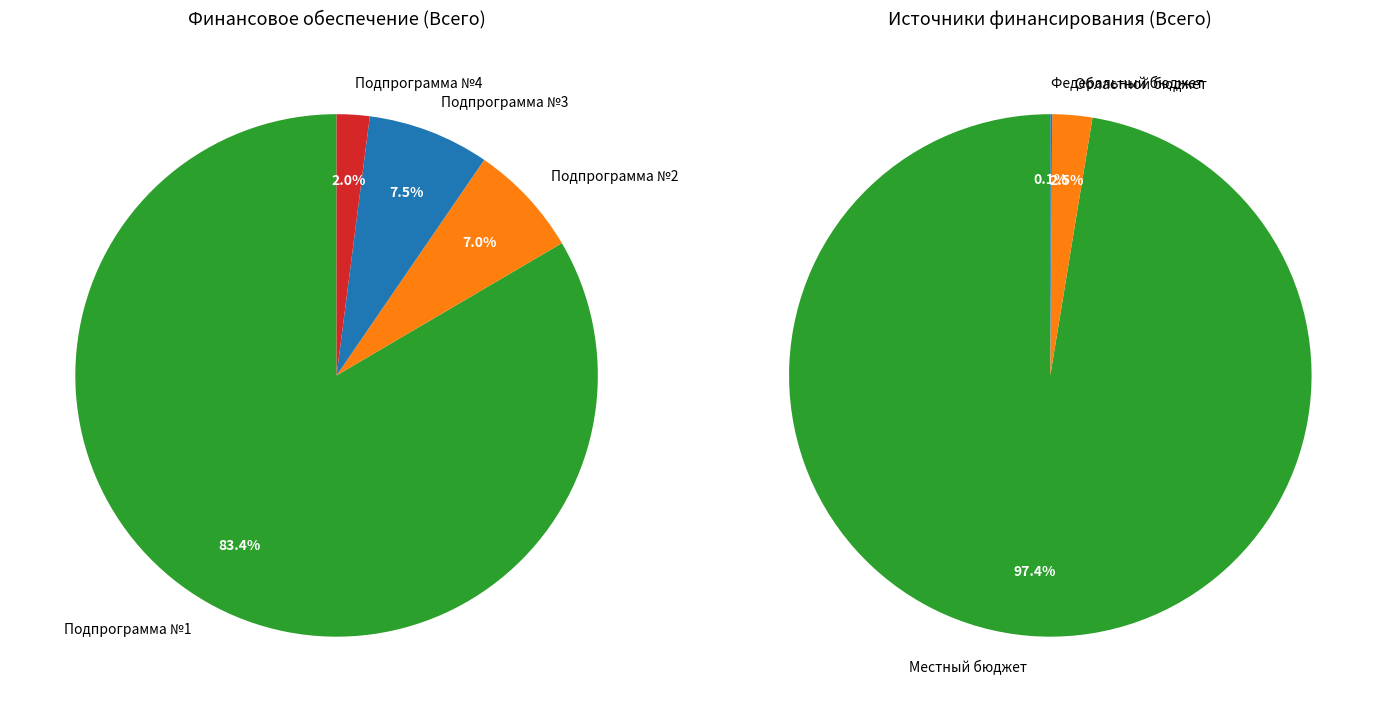

Is there any slice that represents more than half of the pie?

Yes